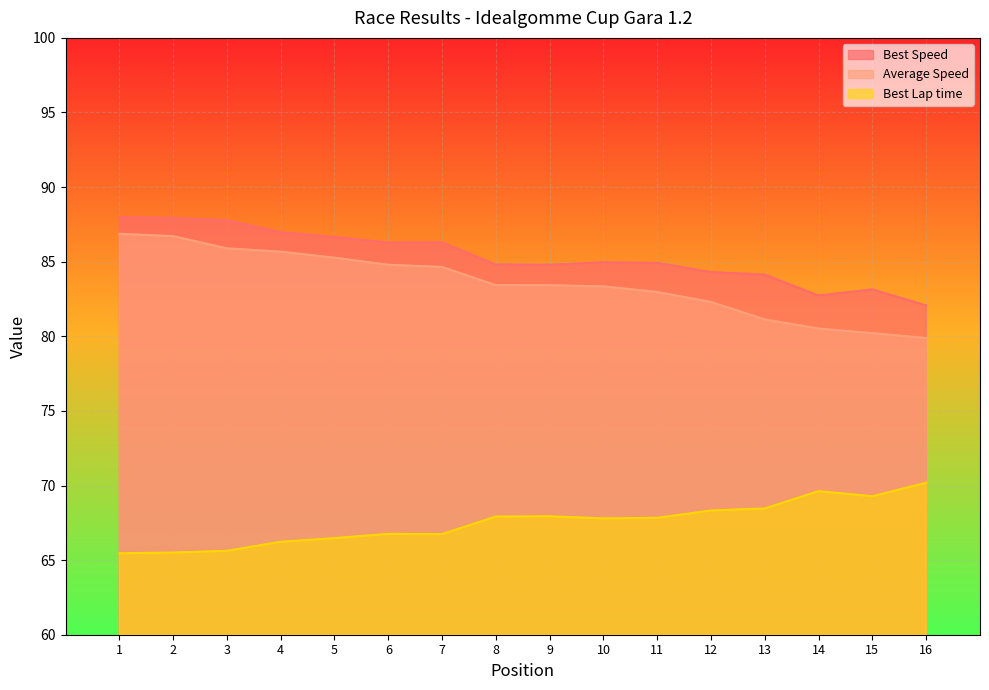

What is the maximum value shown in the chart?

88.0